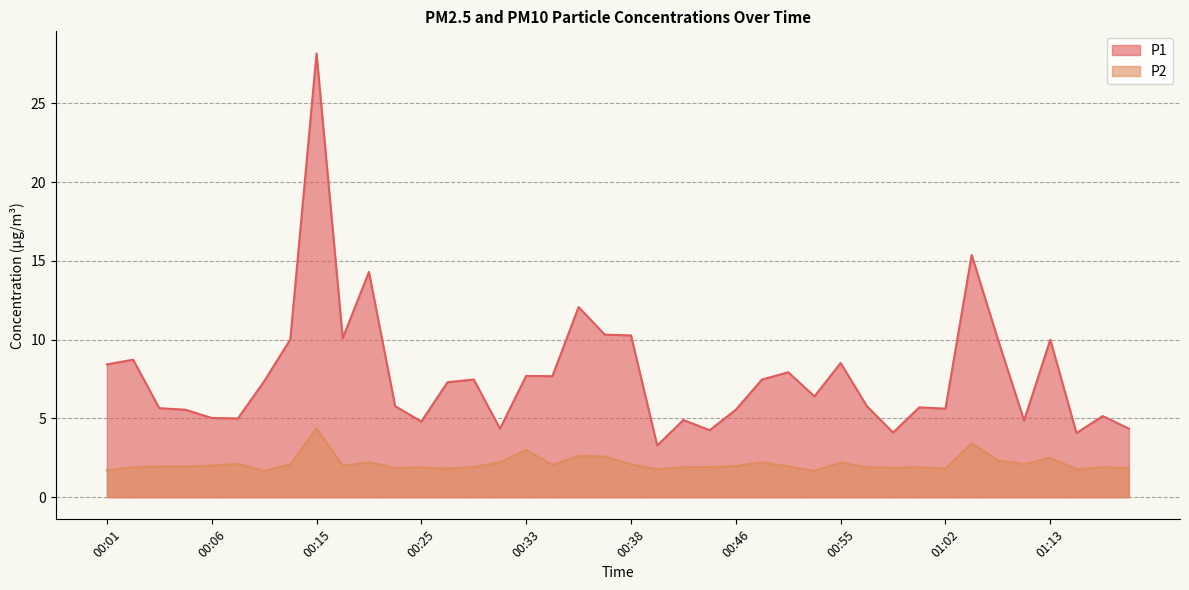

At which label does P1 reach its peak?

00:15